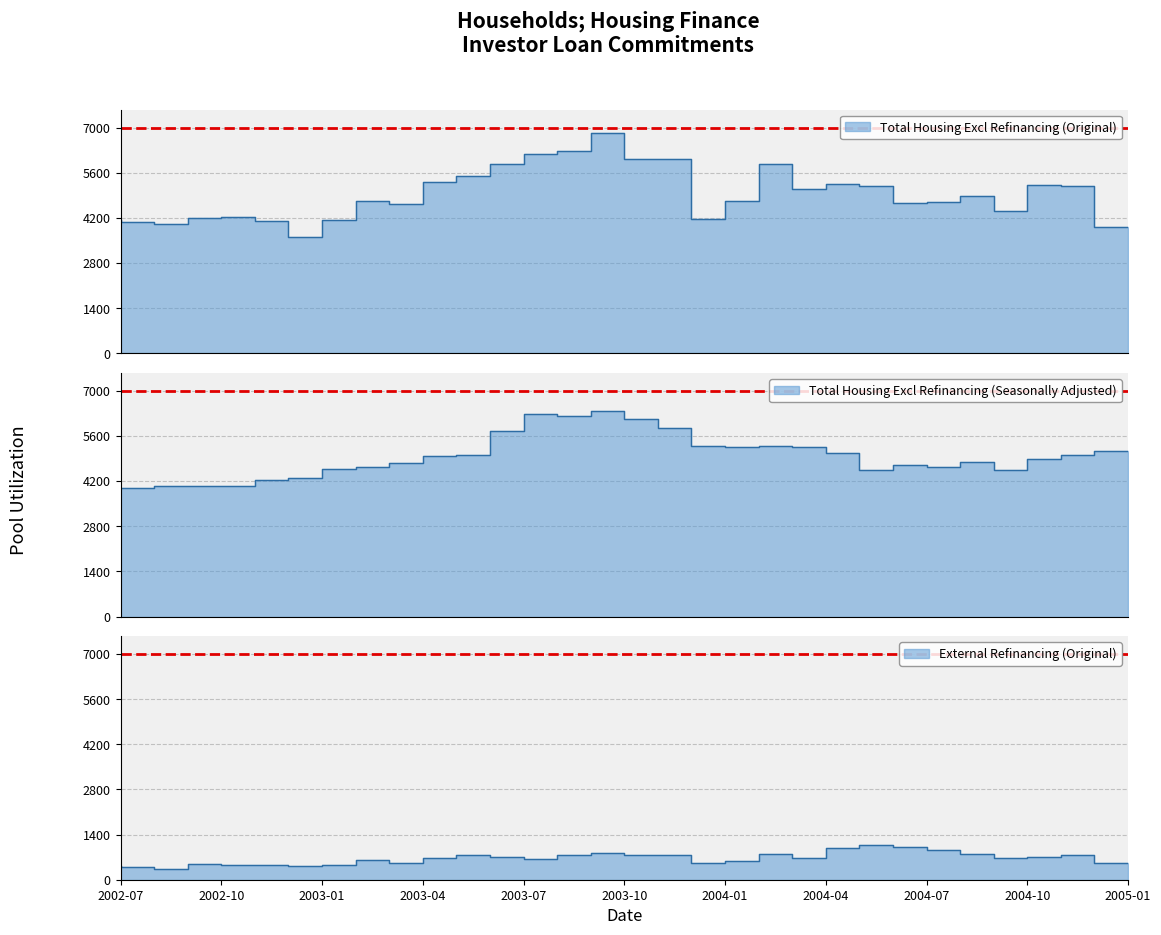

How many lines are shown in the chart?

3